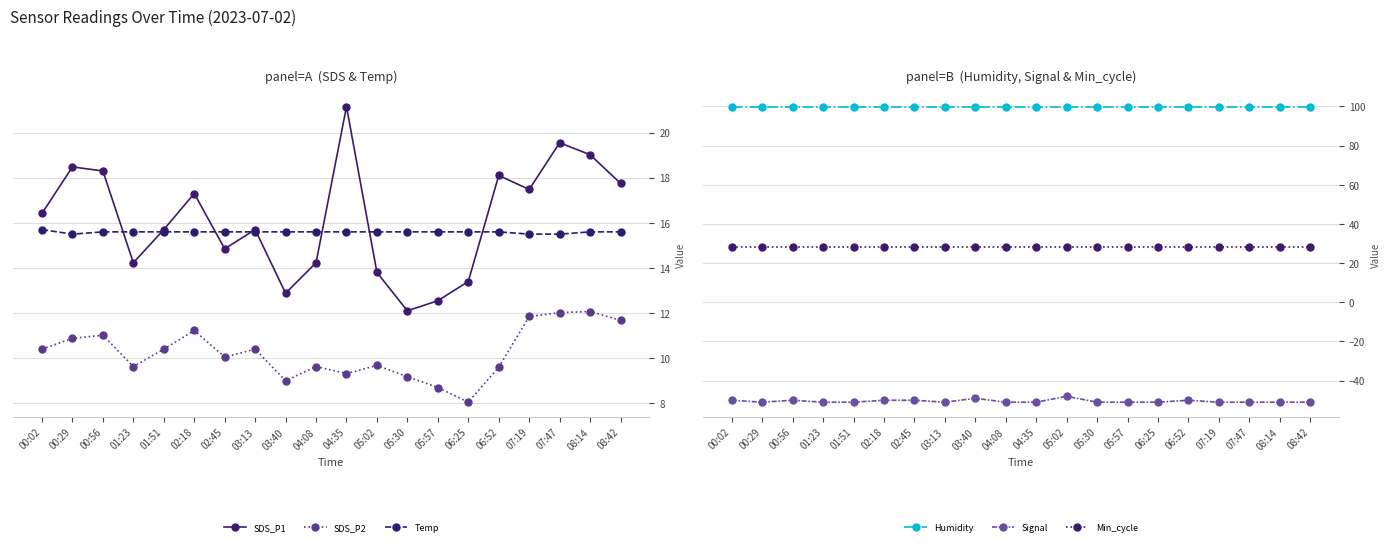

What is the difference between the maximum and minimum values in the Temp series?

0.2